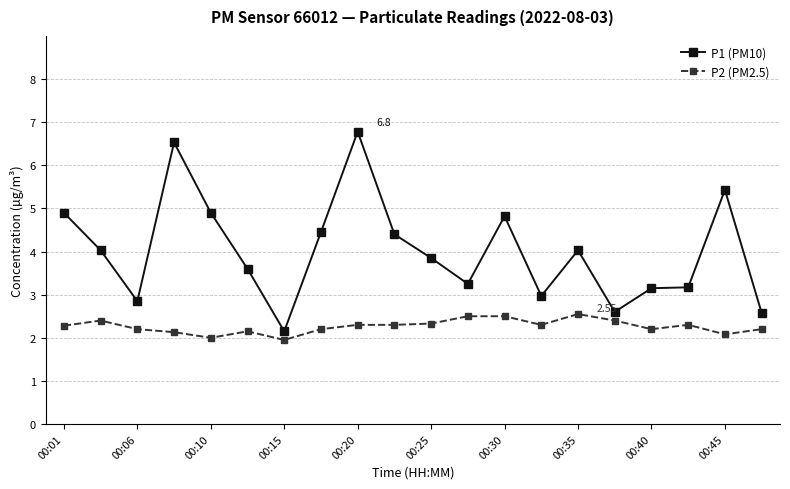

What is the average value of the P2 (PM2.5) series?

2.3